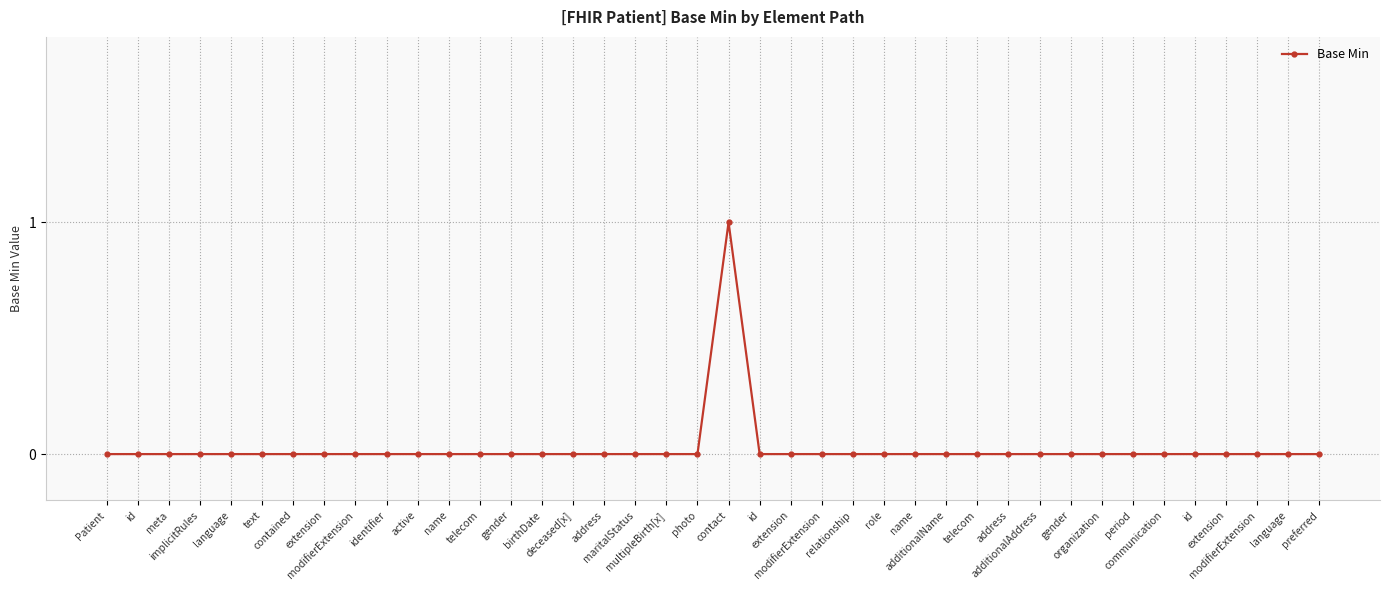

Is this an area chart (filled region under the line)?

No